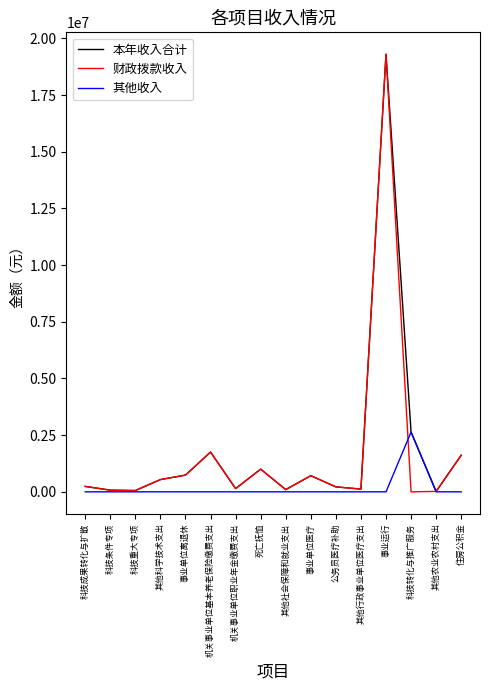

Does the chart display data point markers on the line(s)?

No